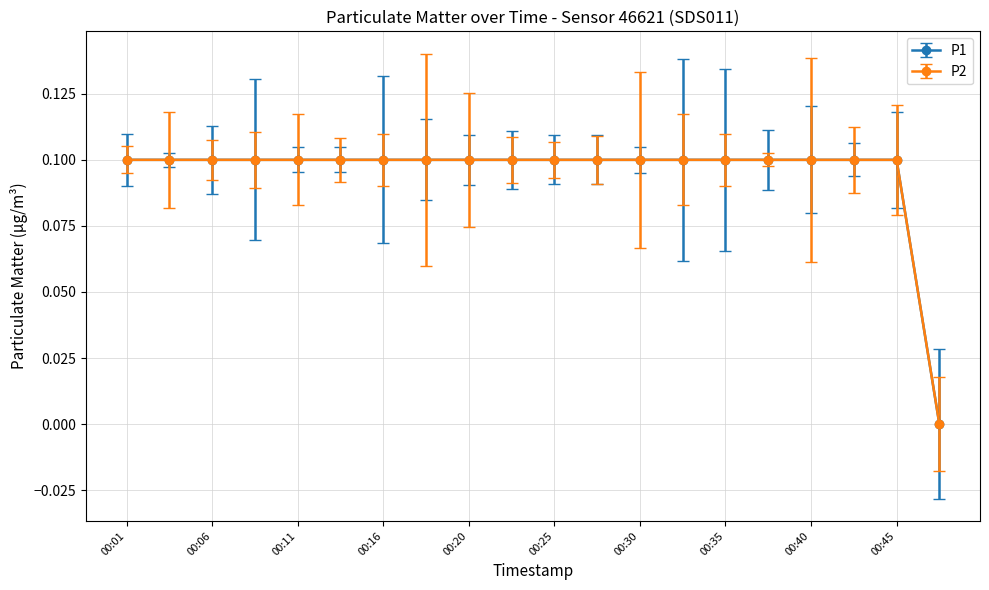

Does the chart have visible grid lines?

Yes